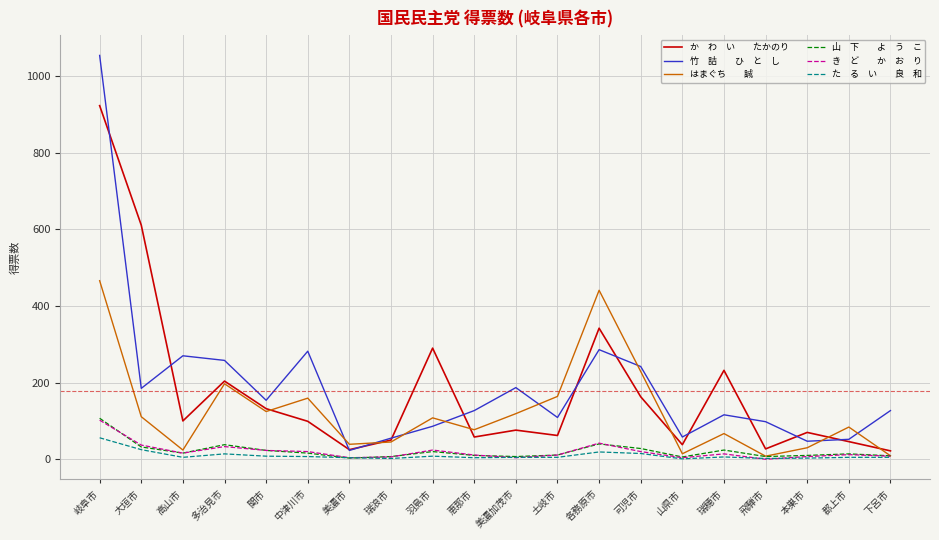

How many lines are shown in the chart?

6